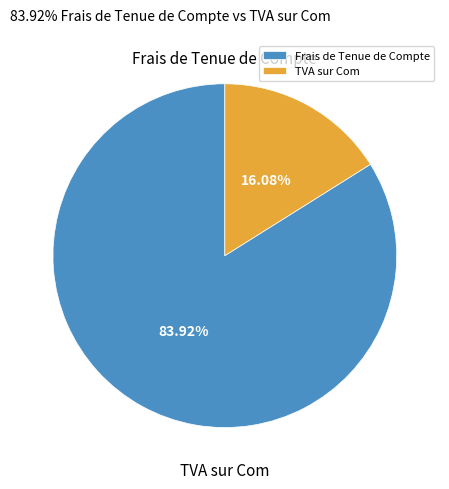

How many slices are in this pie chart?

2